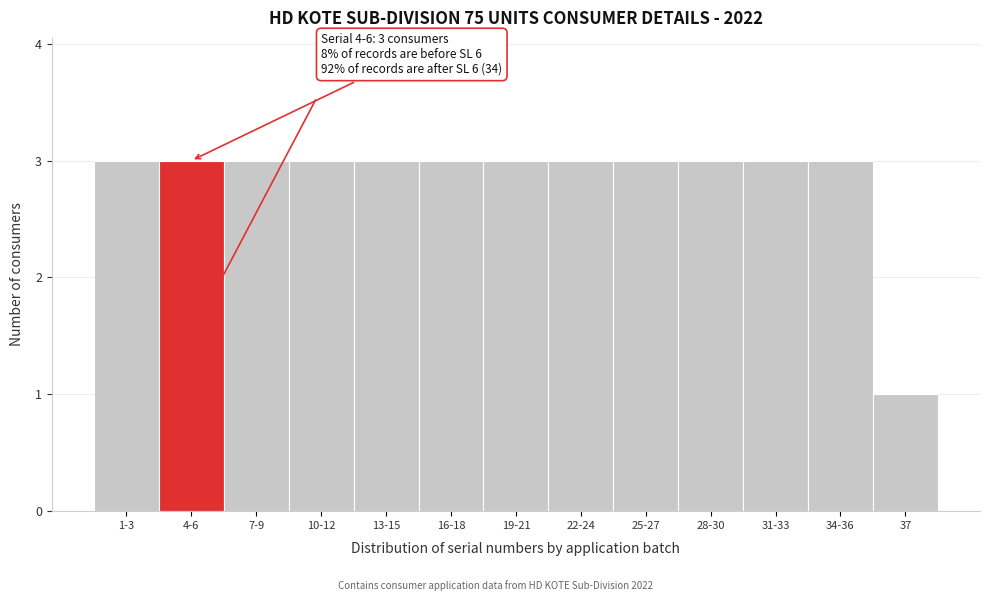

Reading left to right, list all the values displayed in this chart.

3	3	3	3	3	3	3	3	3	3	3	3	1